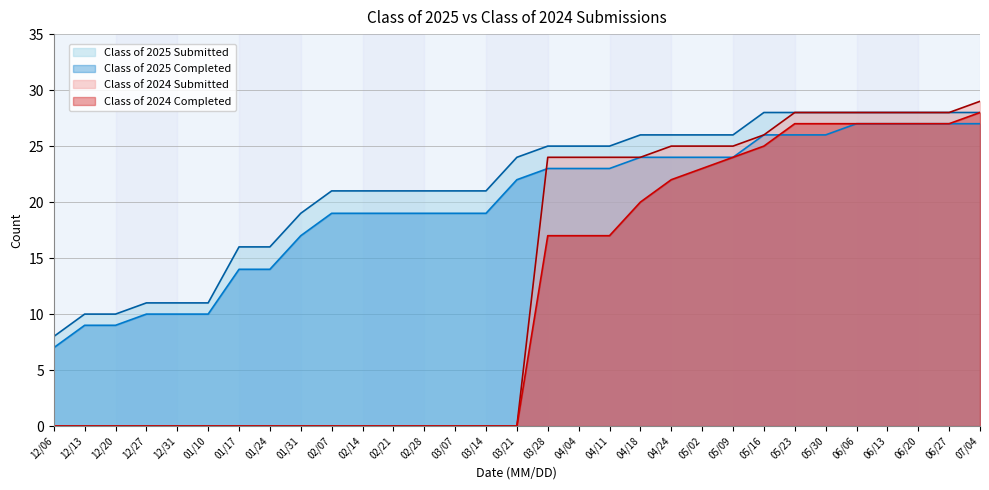

What is the total value across all series at 03/21?

46